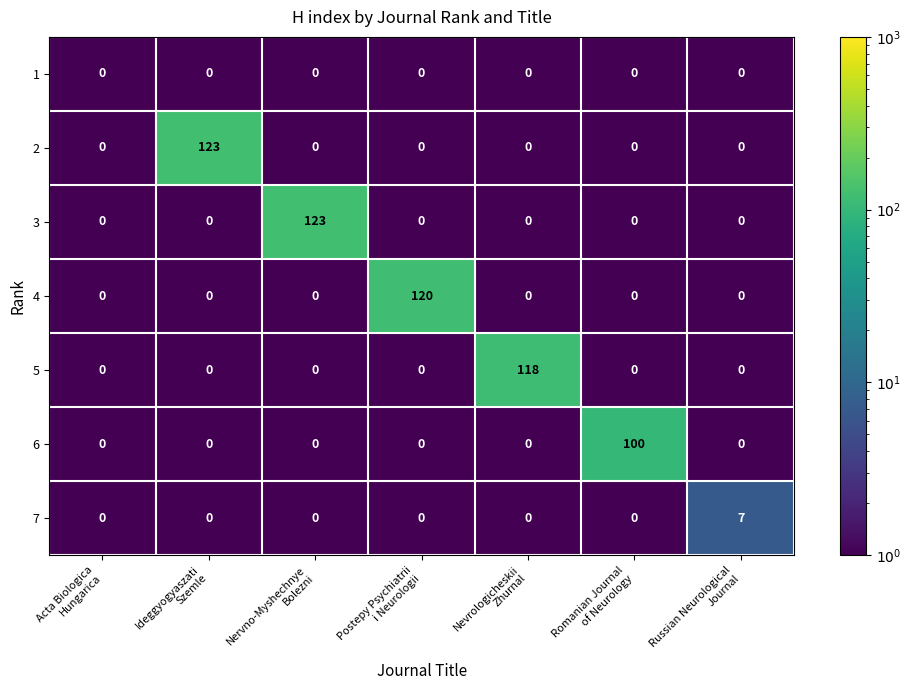

What is the sum of all 7 values?

7